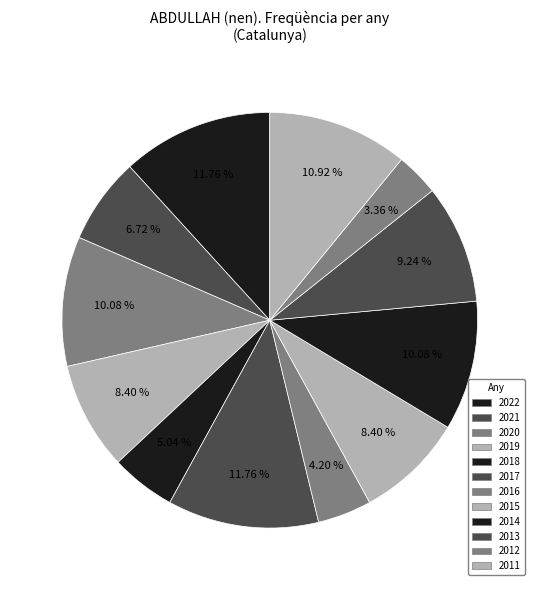

To the nearest percent, what is the difference between the 2013 and 2015 slice percentages?

1%